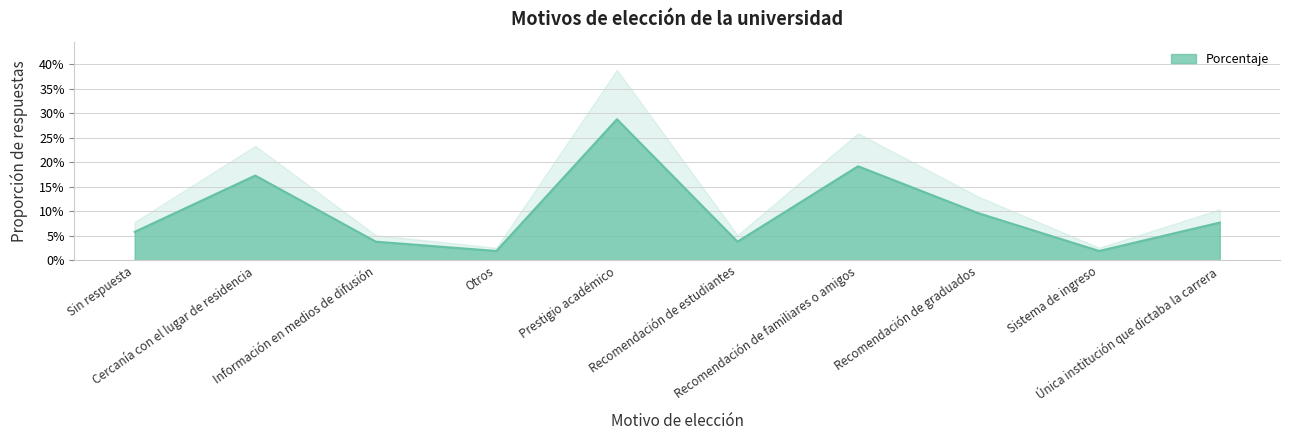

What is the sum of the values at Sin respuesta and Otros?

0.1